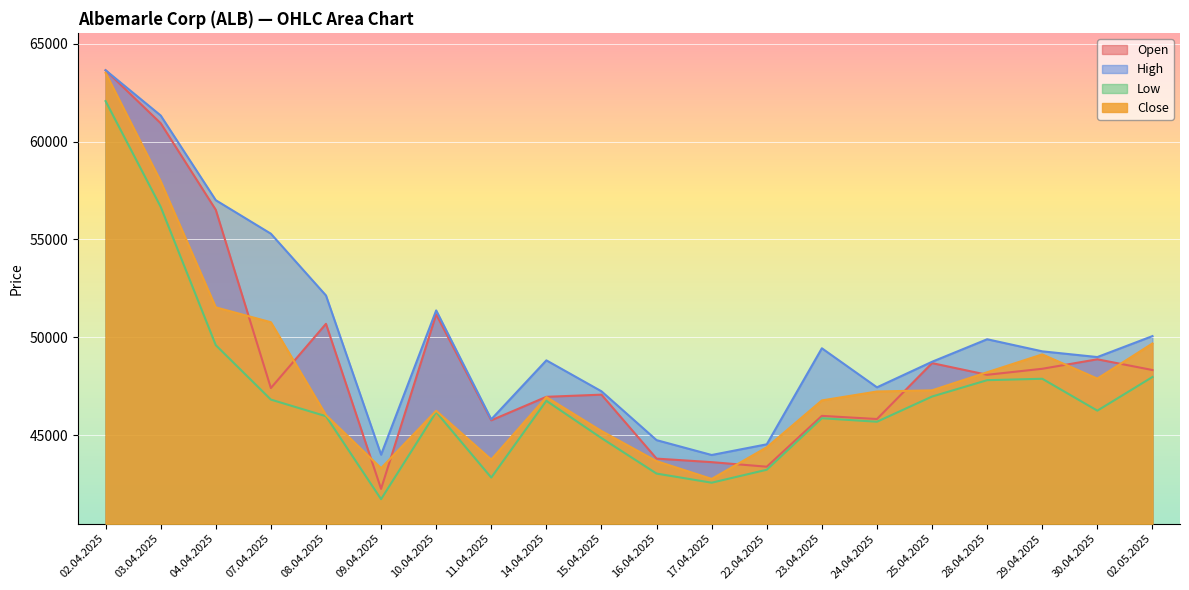

What are all the series names shown in the legend?

Open, High, Low, Close